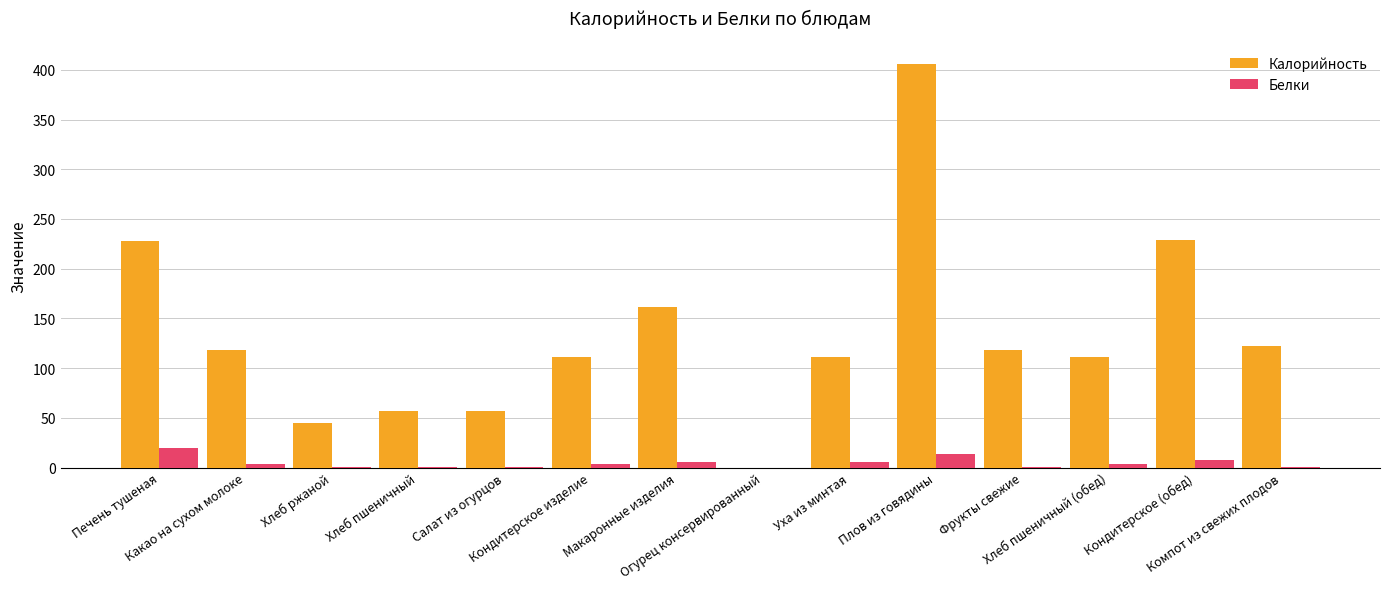

Which series has the largest total across all categories?

Калорийность